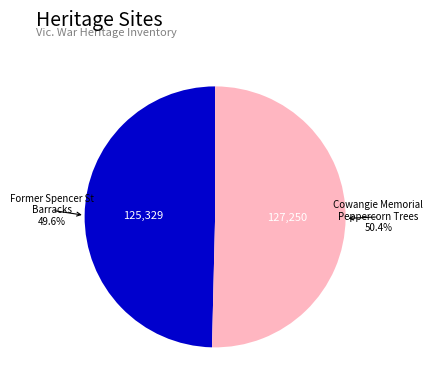

Does any single category account for the majority?

Yes